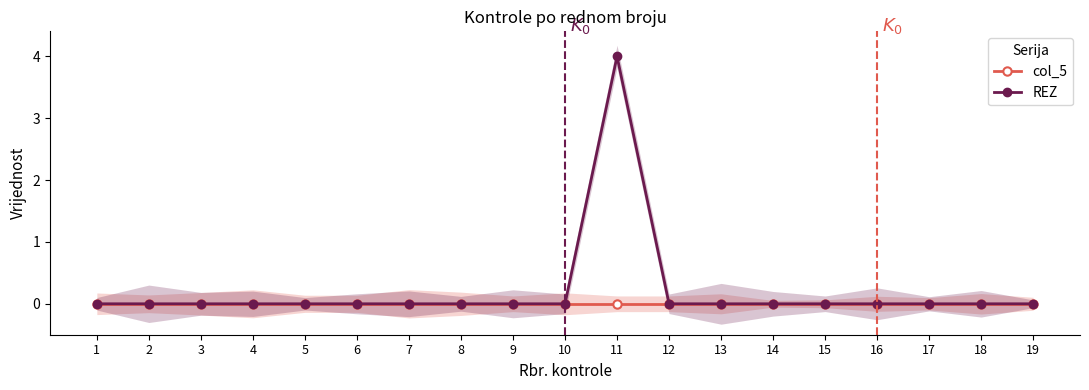

Reading left to right, what are all the values shown in this chart?

col_5: 0	0	0	0	0	0	0	0	0	0	0	0	0	0	0	0	0	0	0
REZ: 0	0	0	0	0	0	0	0	0	0	4	0	0	0	0	0	0	0	0